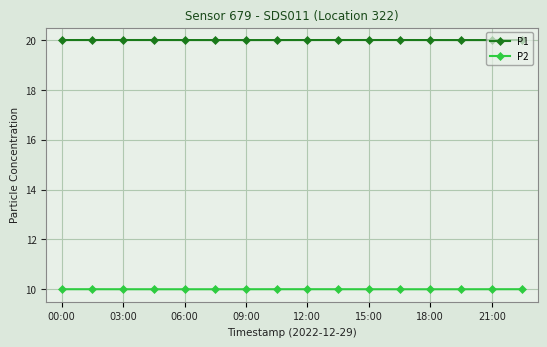

What is the value of the P1 point at the 9th from the left?

20.0